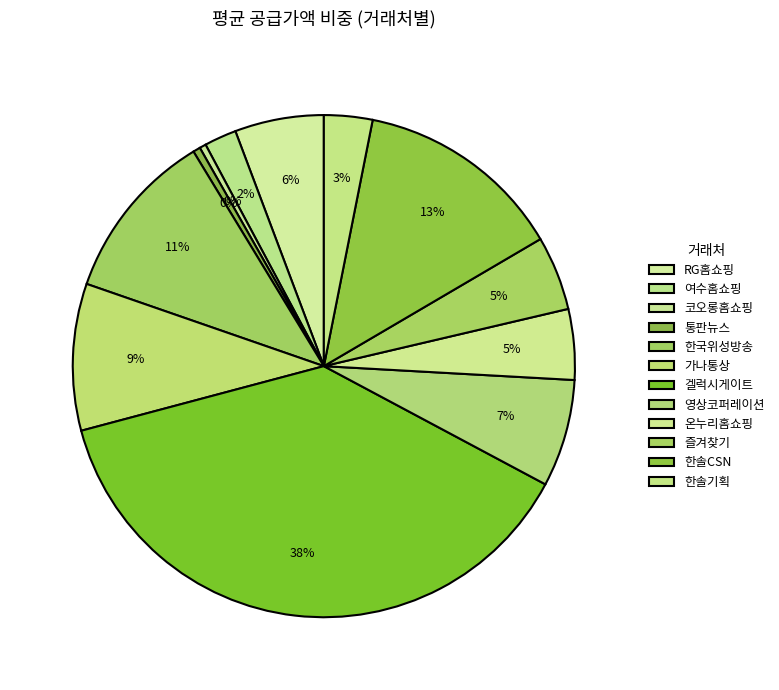

Count the number of slices in the pie.

12